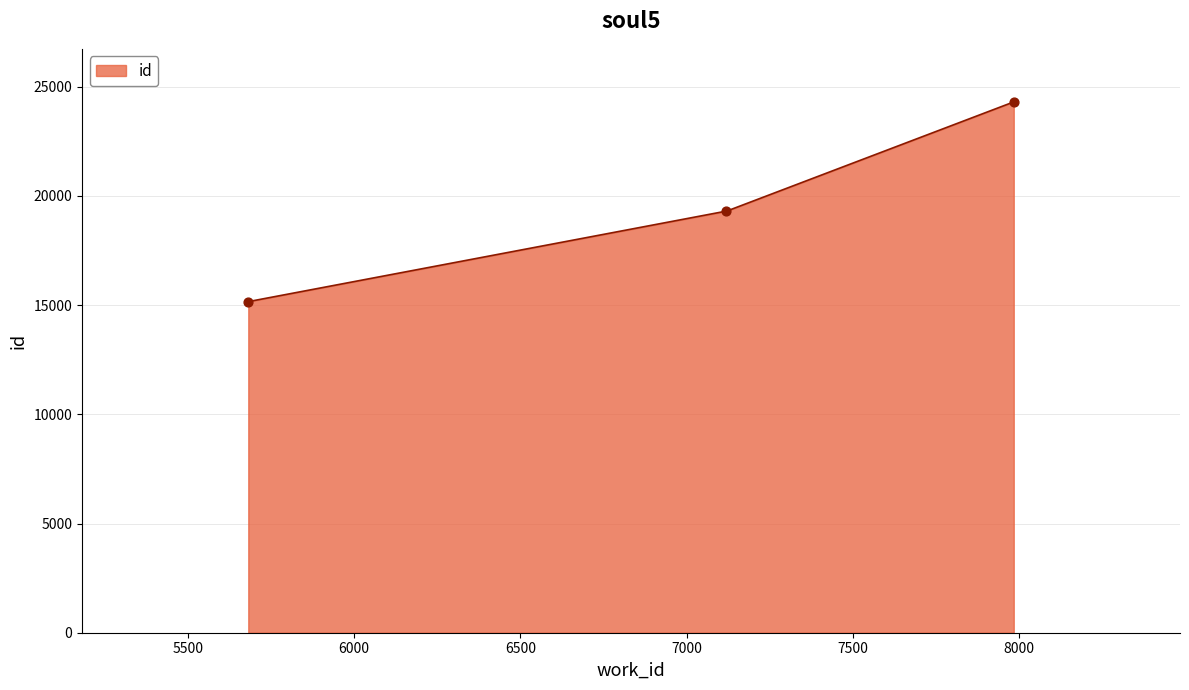

What is the ratio of the value at 5682 to the value at 7984?

0.6